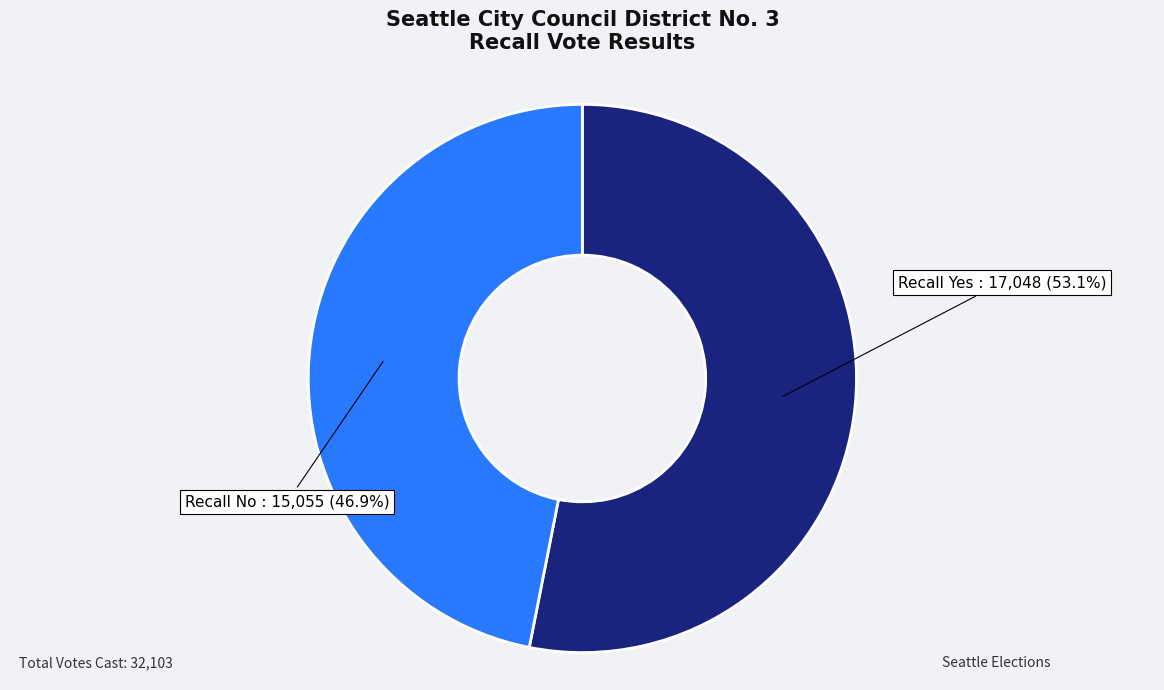

Does any single category account for the majority?

Yes